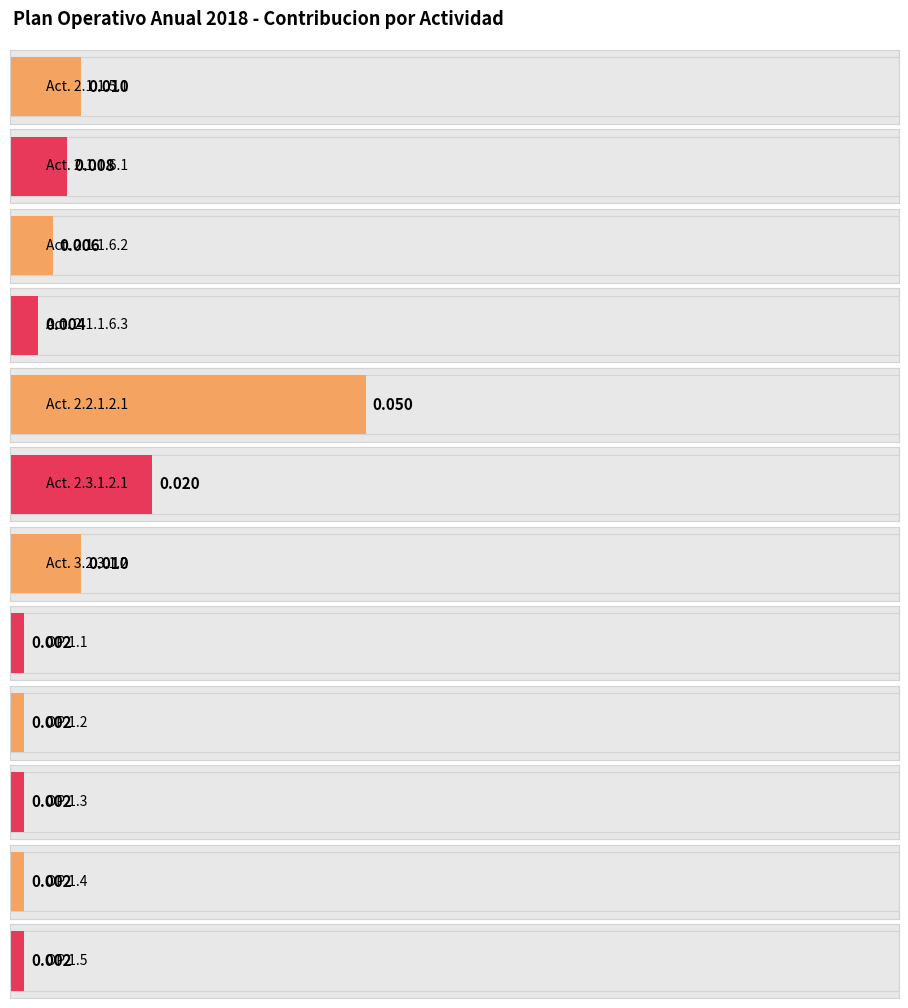

Where is the data nearest to the value 0?

OP 1.1